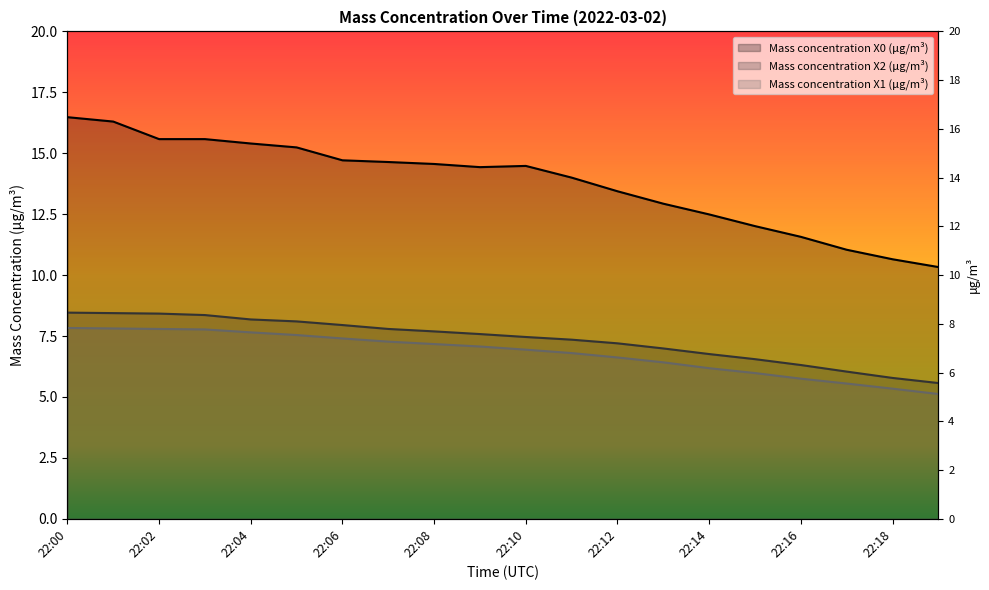

What is the value of the Mass concentration X2 (μg/m³) point at the 7th from the left?

8.0